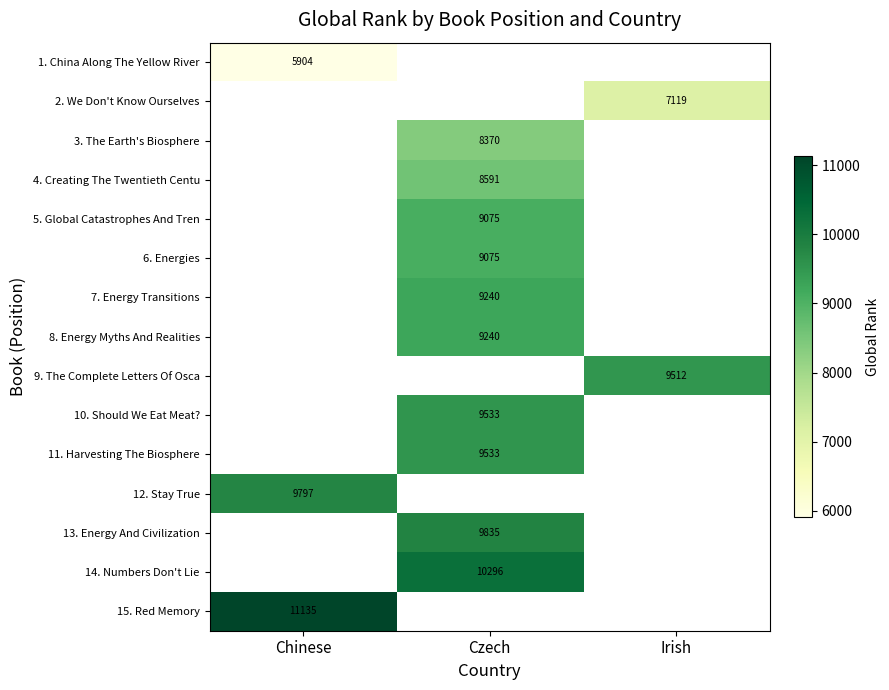

True or false: 3. The Earth's Biosphere has a value of 8370 at Czech.

True